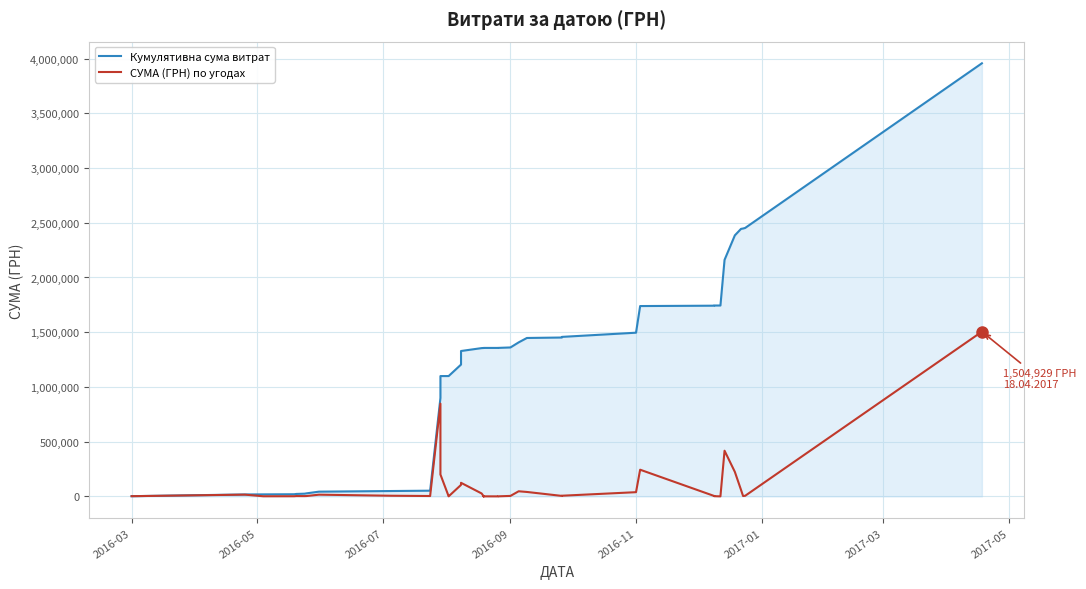

Which series has the largest range (max minus min)?

Кумулятивна сума витрат